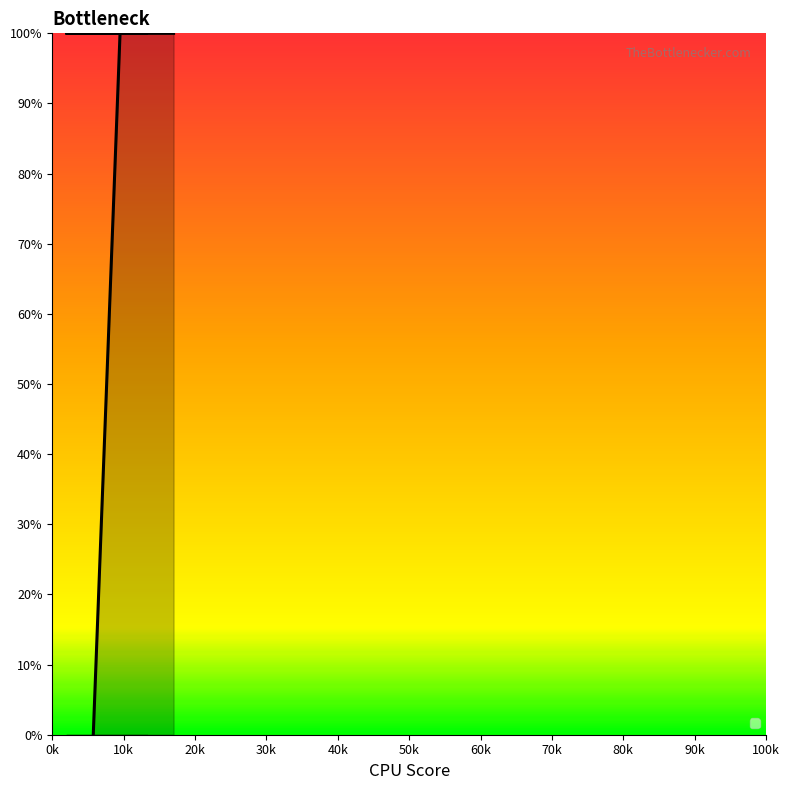

What value does the data have at 2178574, to the nearest 5?

100